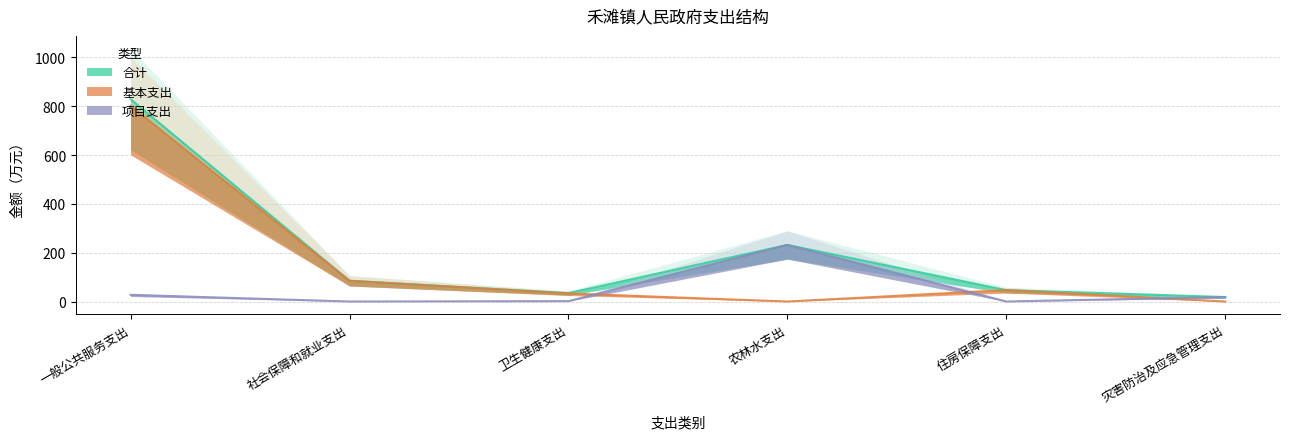

Count the number of data series in this chart.

3